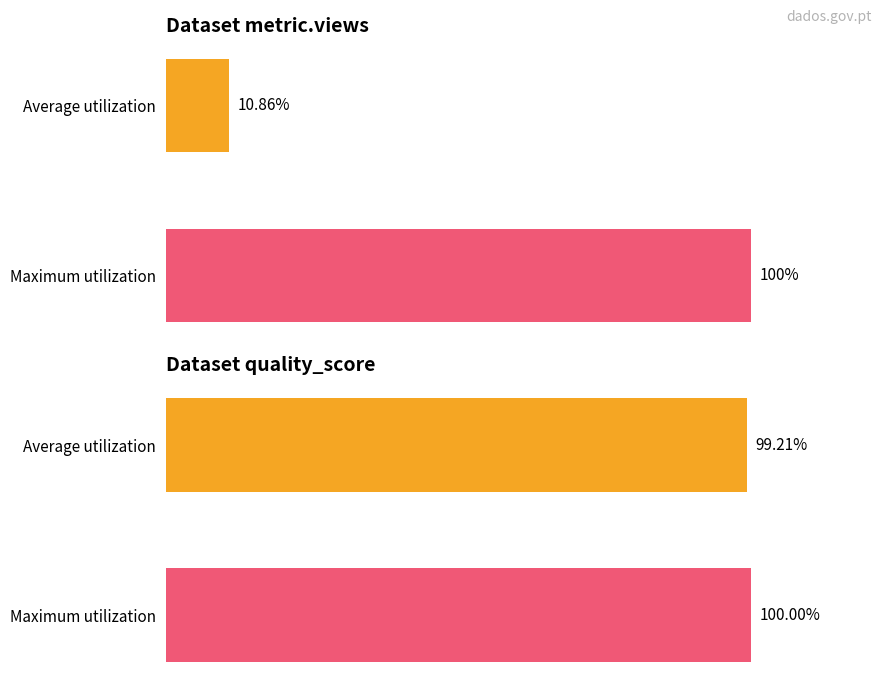

True or false: quality_score has a value of 99.2 at Average utilization.

True